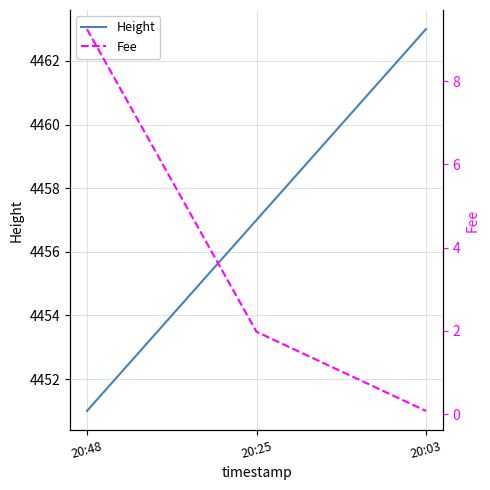

List the series in order of their overall mean, lowest first.

Fee, Height